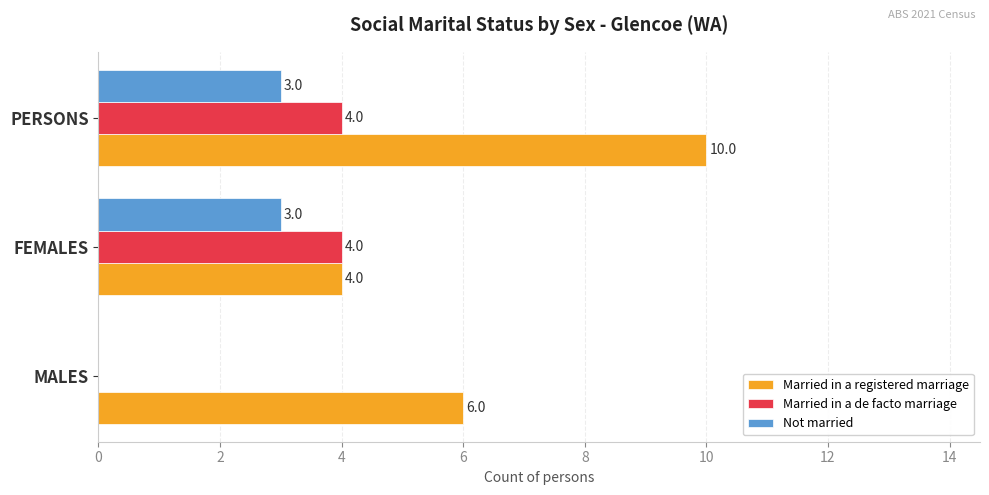

Is it true that Not married equals 0 at MALES?

True